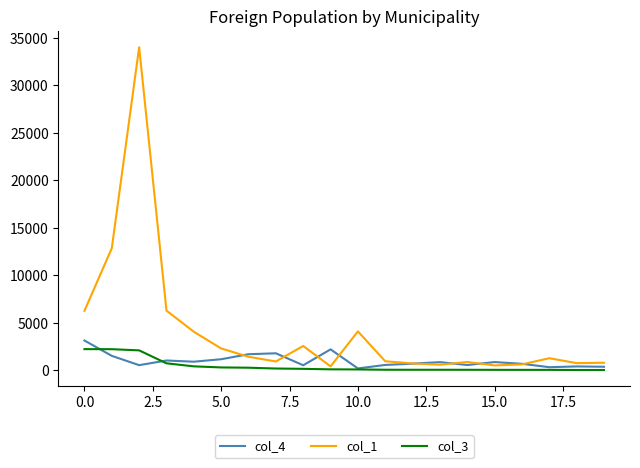

What is the greatest value displayed?

34023